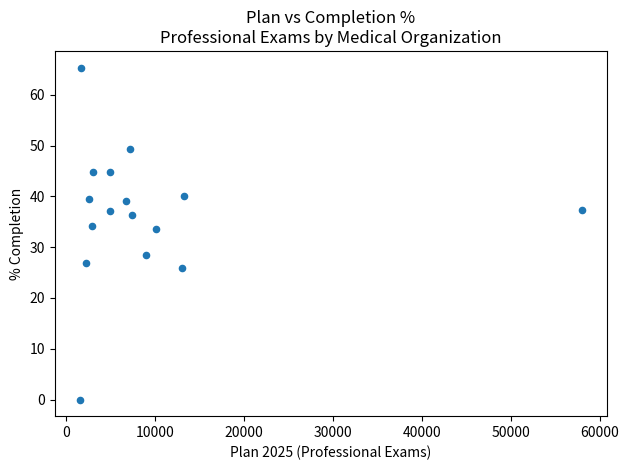

What is the range of Y values (max minus min)?

65.4